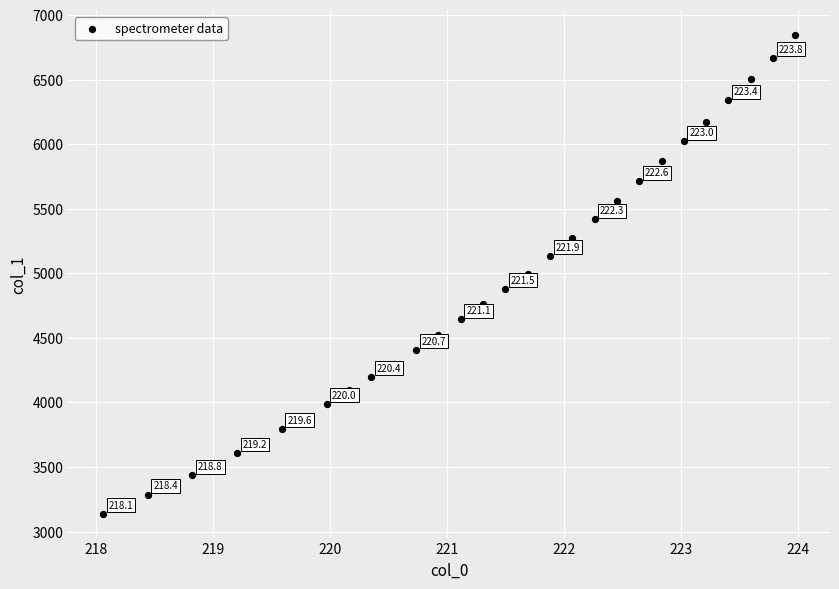

What Y value in the scatter plot is closest to 4991?

4995.9